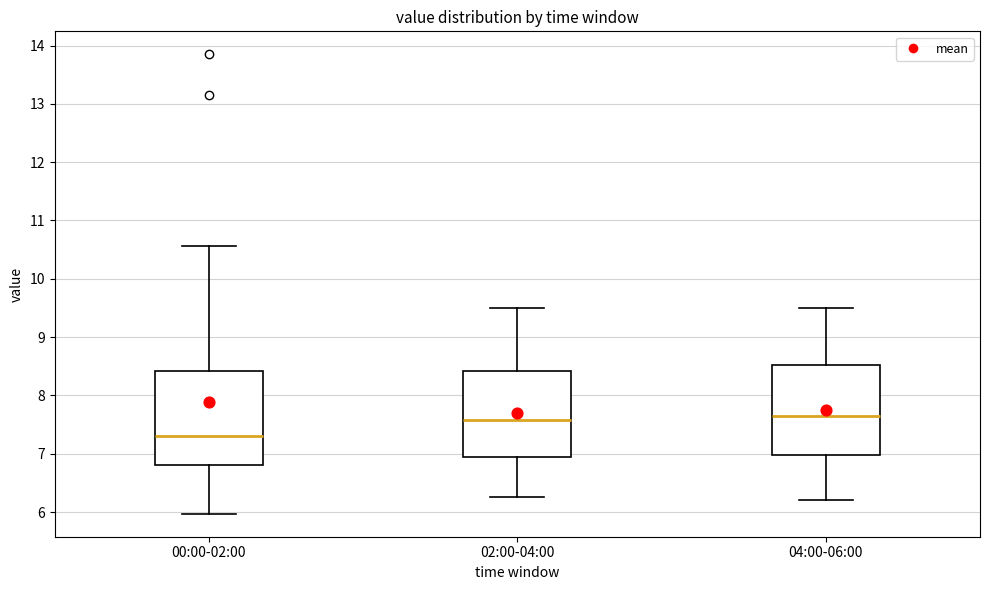

Where does the upper whisker of the box for 02:00-04:00 end on the y-axis? The values are not printed on the chart, so give them approximately, as read against the axis.

9.5